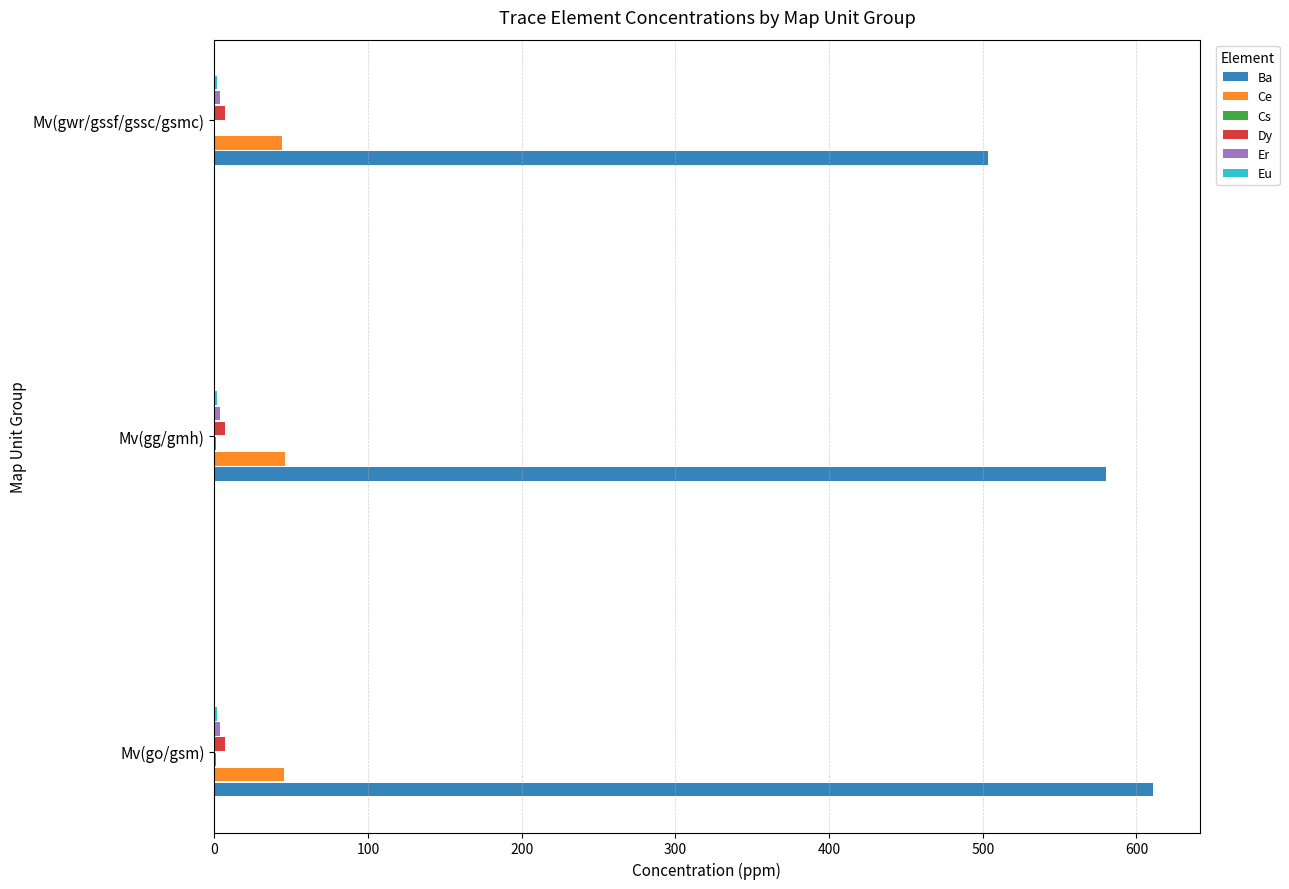

Which series has the widest spread of values?

Ba